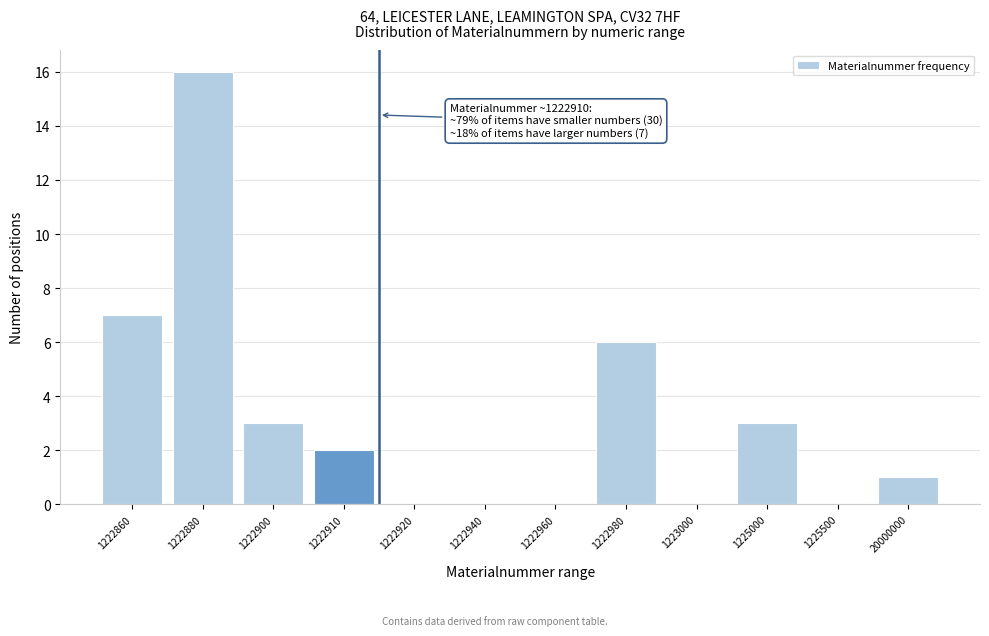

Reading left to right, transcribe all the data shown in this chart.

1222860=7	1222880=16	1222900=3	1222910=2	1222920=0	1222940=0	1222960=0	1222980=6	1223000=0	1225000=3	1225500=0	20000000=1